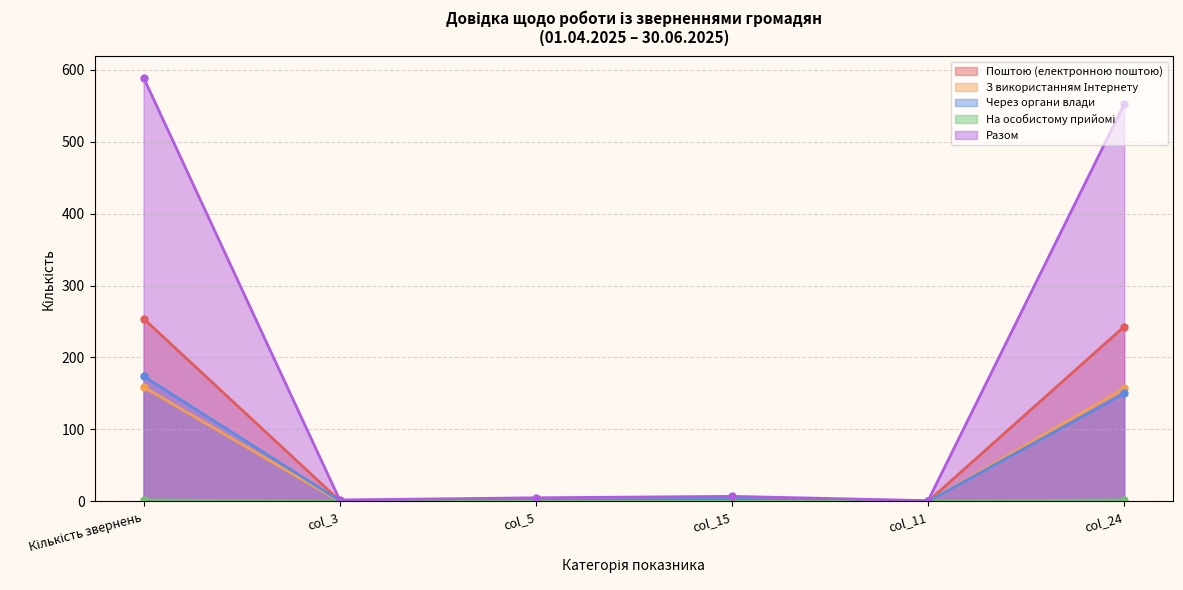

How many times do Поштою (електронною поштою) and Через органи влади cross each other?

1